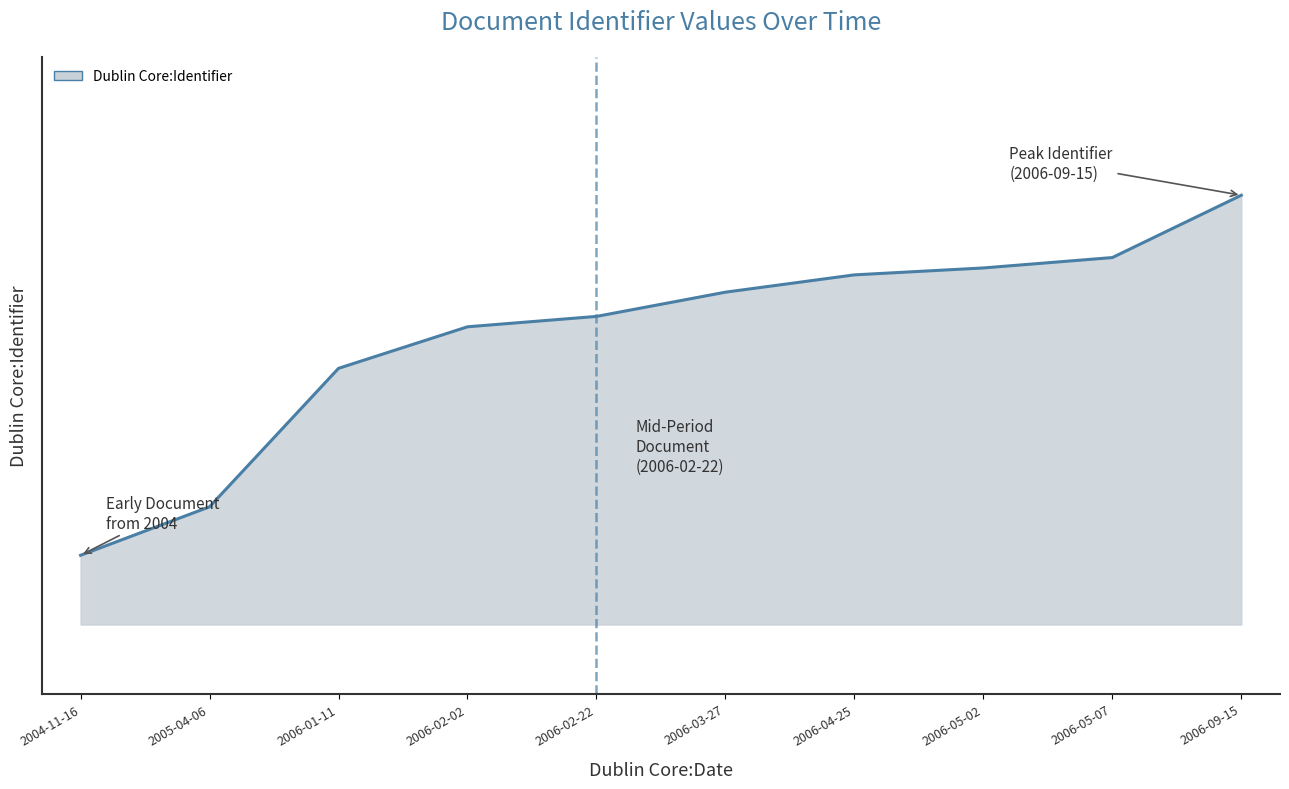

Does the chart have visible grid lines?

No